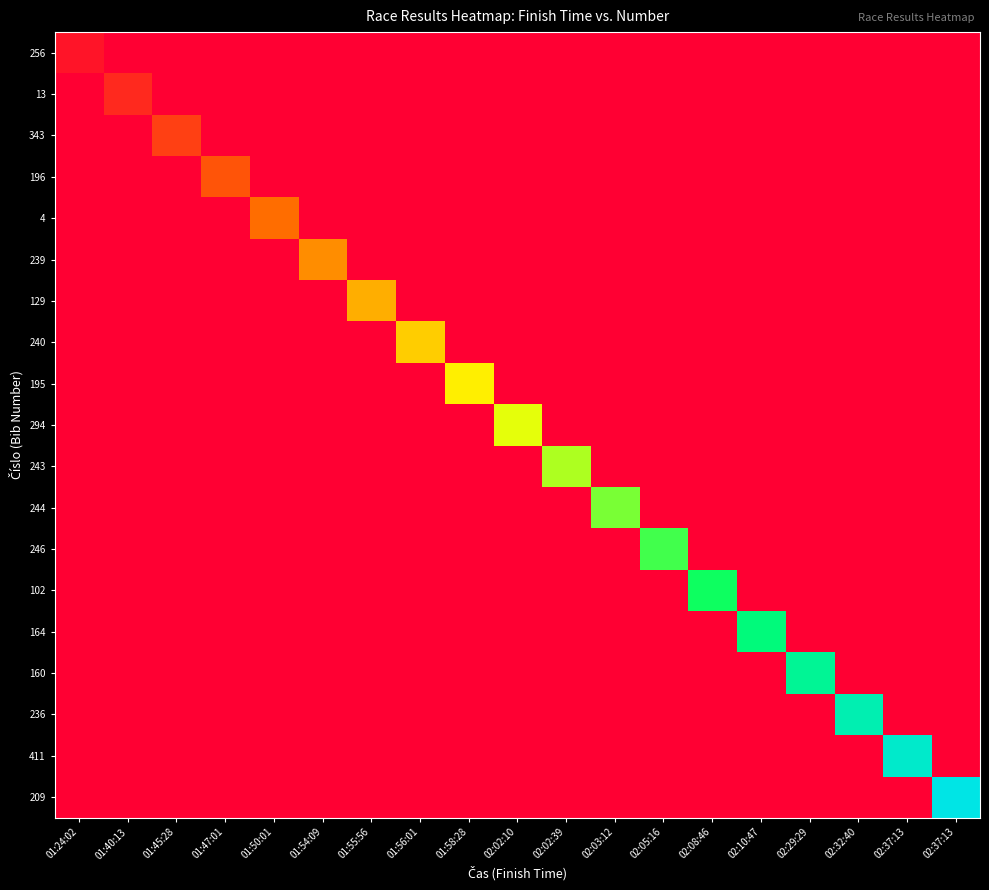

Which has a higher value, 02:10:47 or 02:08:46?

02:10:47